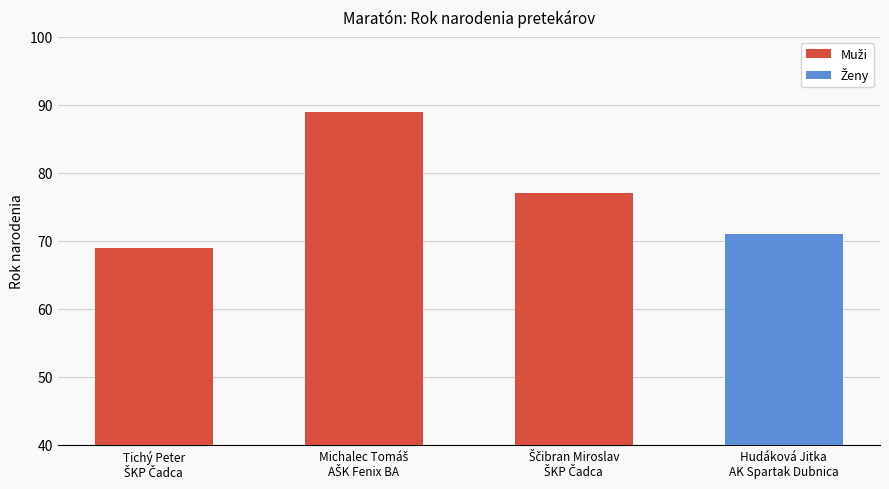

What is the label of the 1st bar from the right?

Ščibran Miroslav
ŠKP Čadca